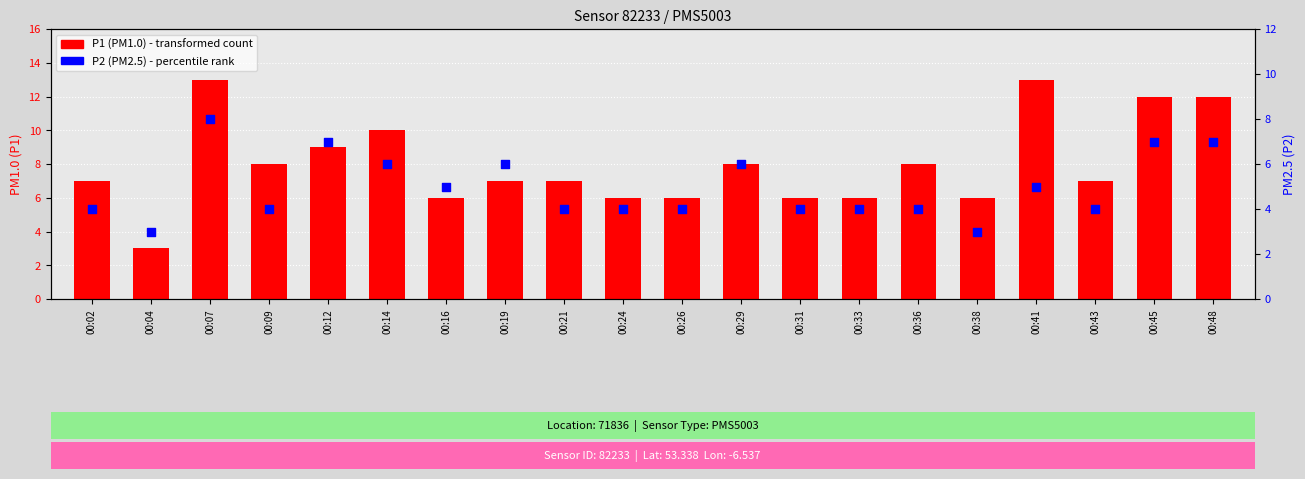

At how many categories does at least one series exceed 6?

13